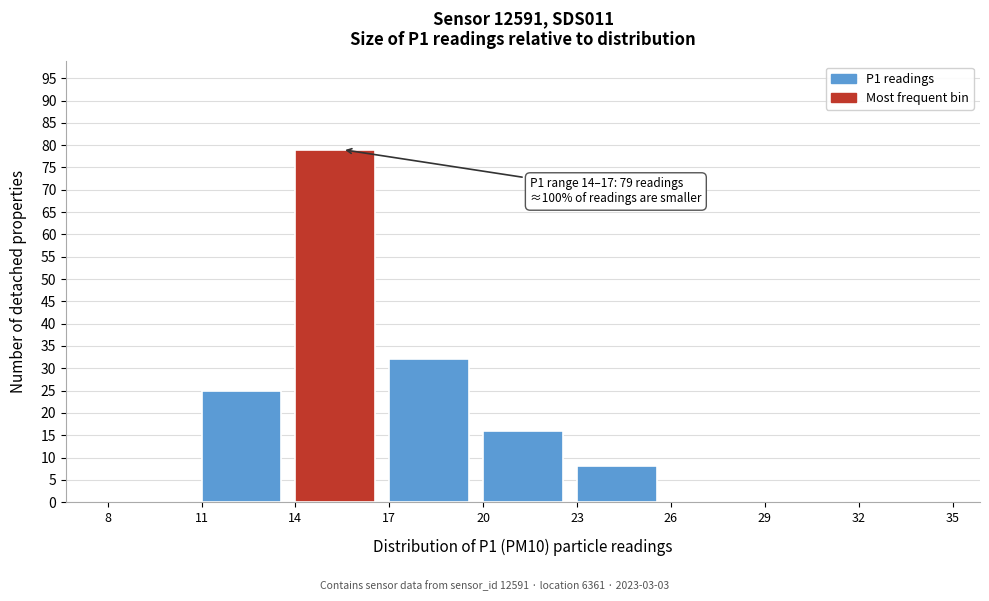

Which range on the x-axis has the tallest bar?

14 to 17